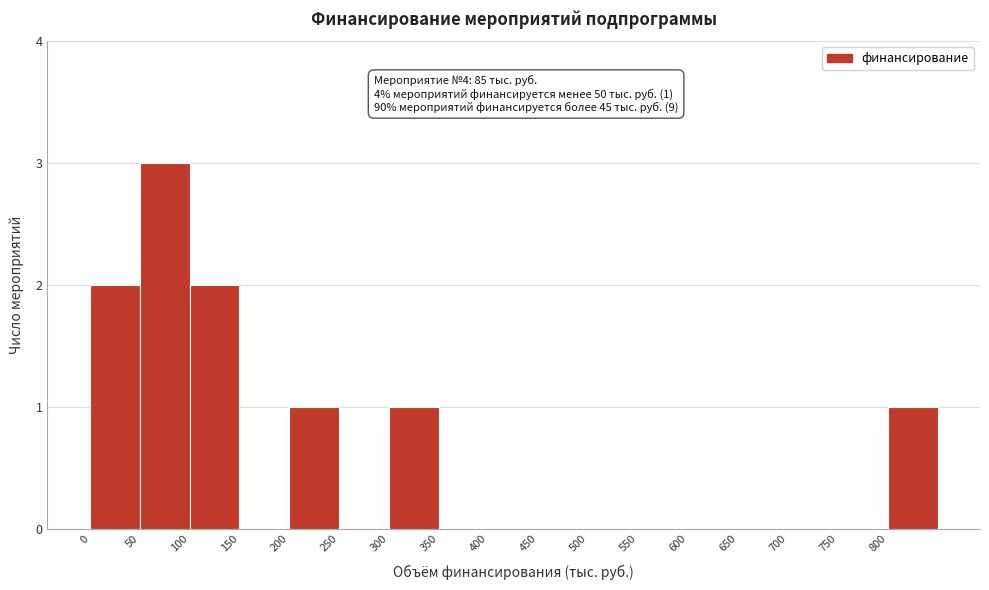

Over which range of the x-axis is the bar tallest?

50 to 100